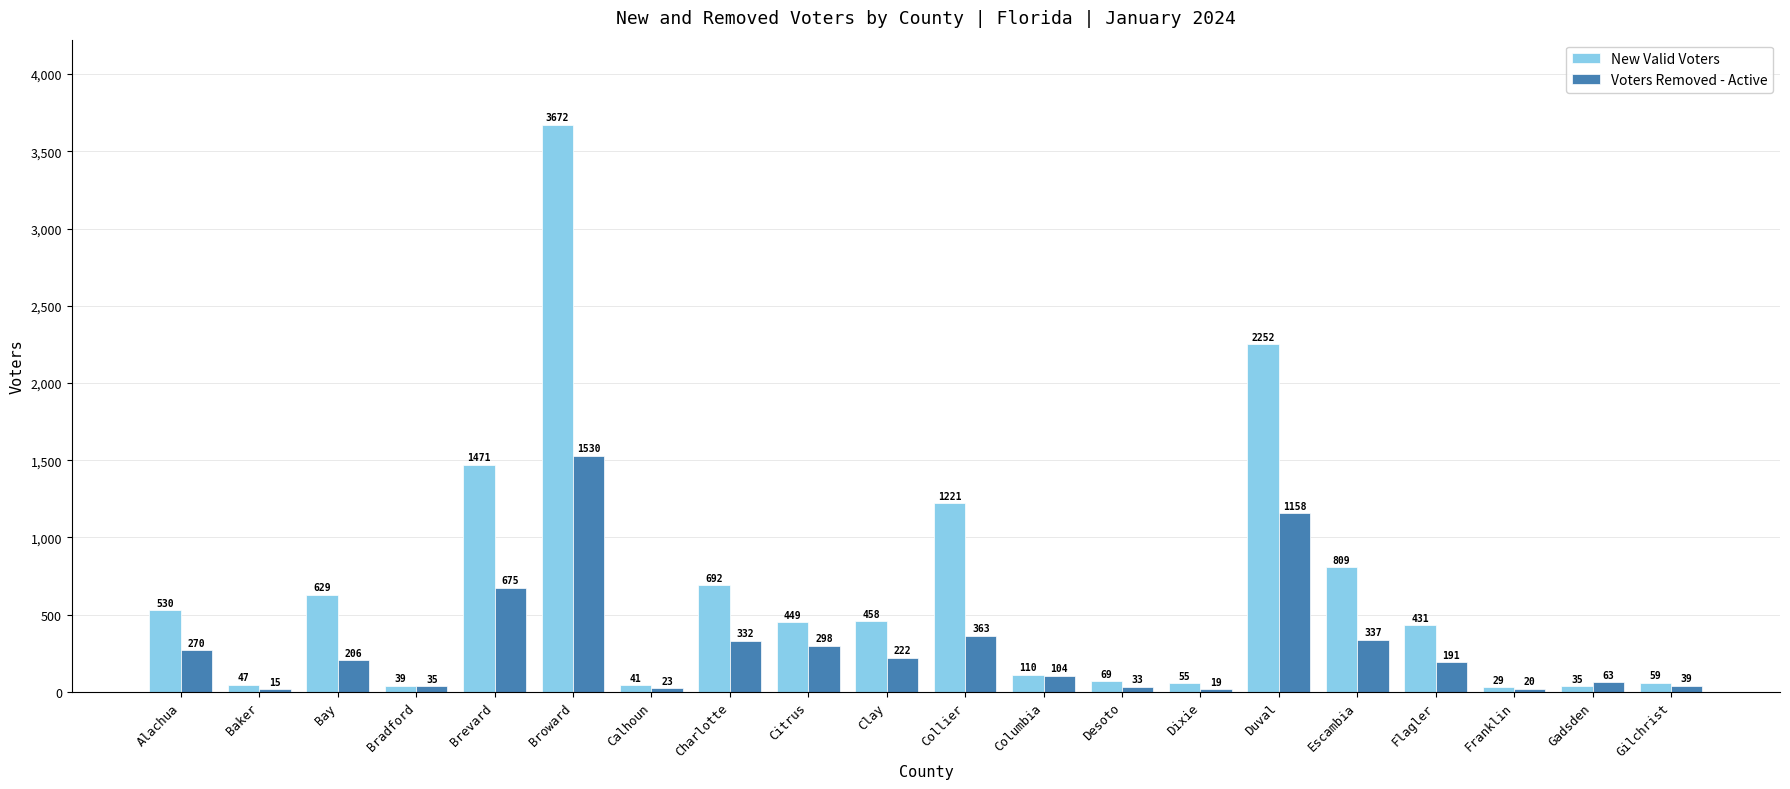

What position from the right is Bradford?

17